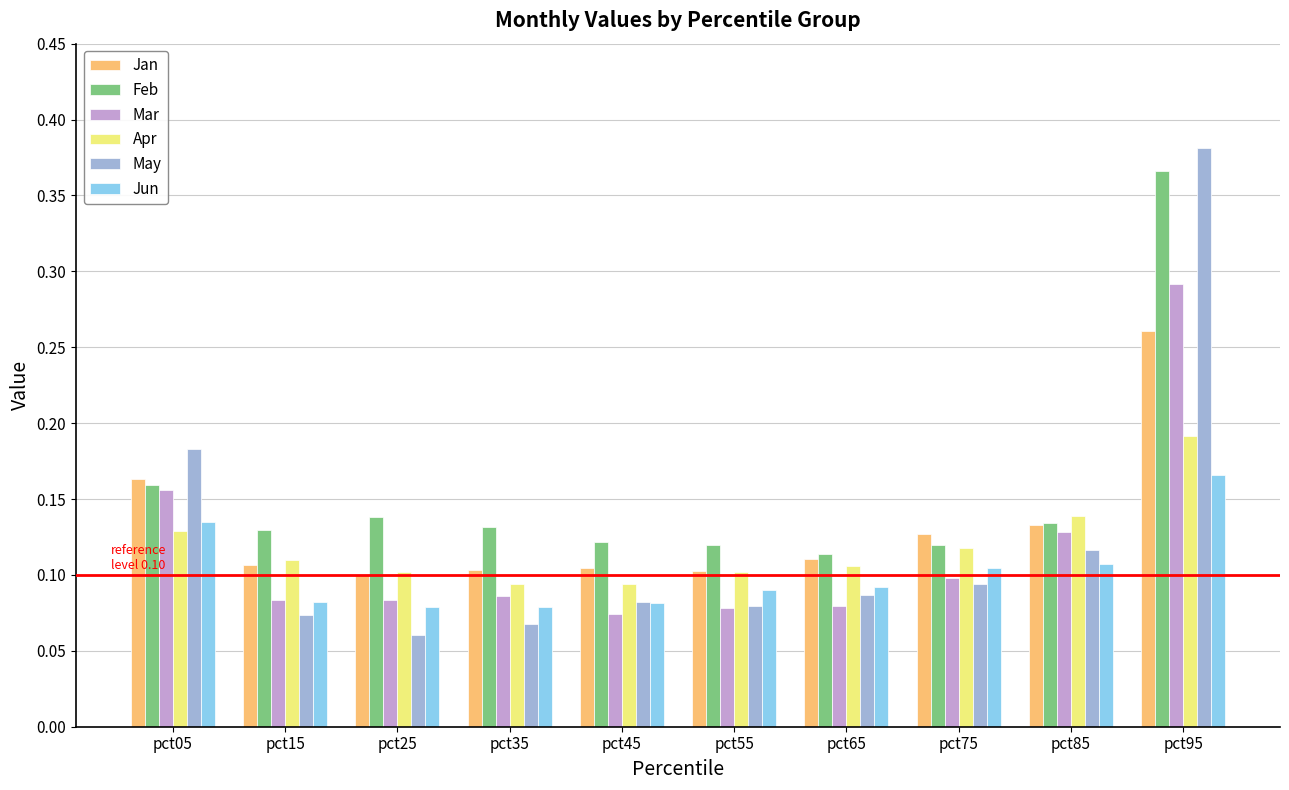

At which category does the chart reach its peak across all series?

pct95